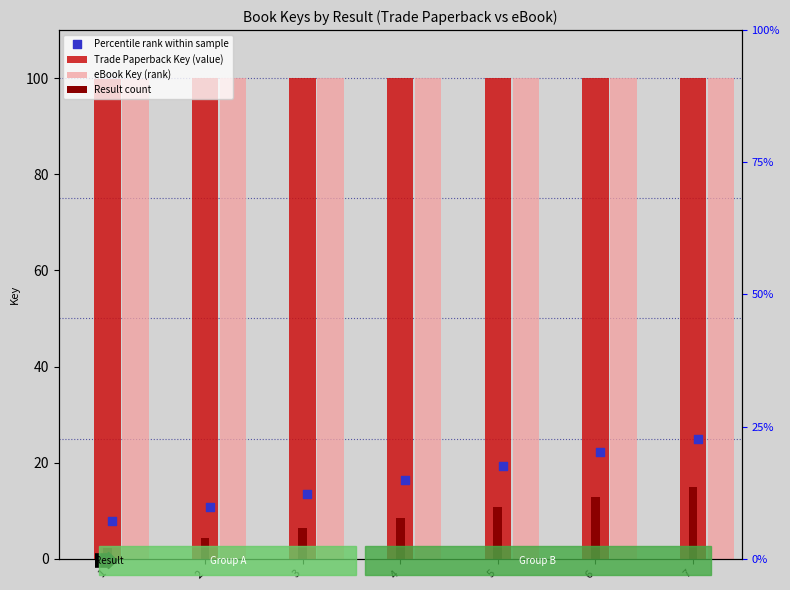

What are all the series names shown in the legend?

Trade Paperback Key (value), eBook Key (rank), Result count, Percentile rank within sample